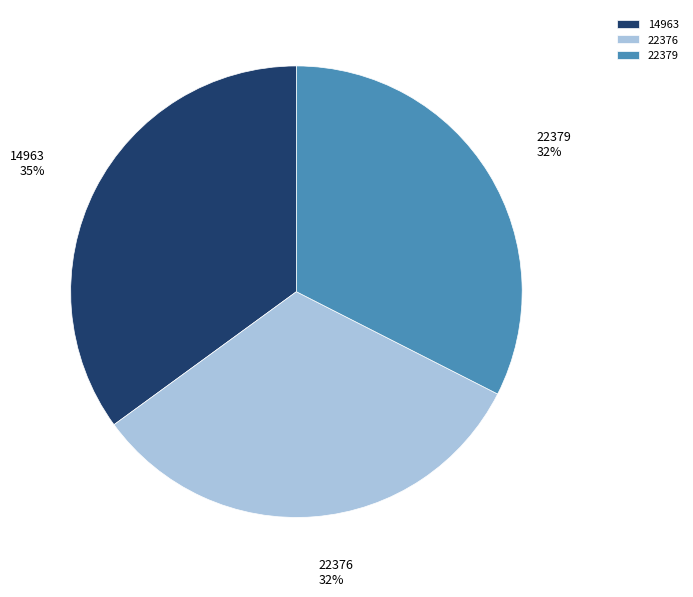

To the nearest percent, what is the difference between the largest and smallest slice percentages?

3%